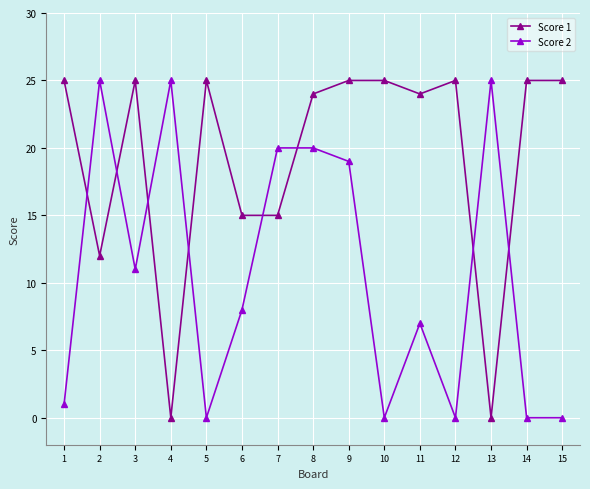

What is the maximum value shown in the chart?

25